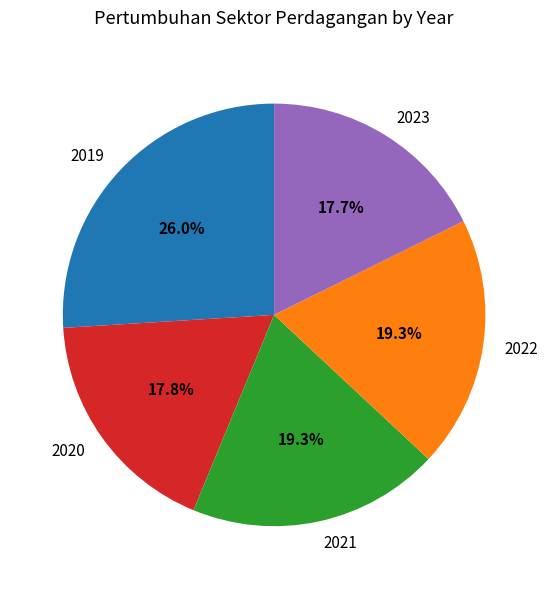

The 2019 slice represents 26% of the pie. True or false?

True